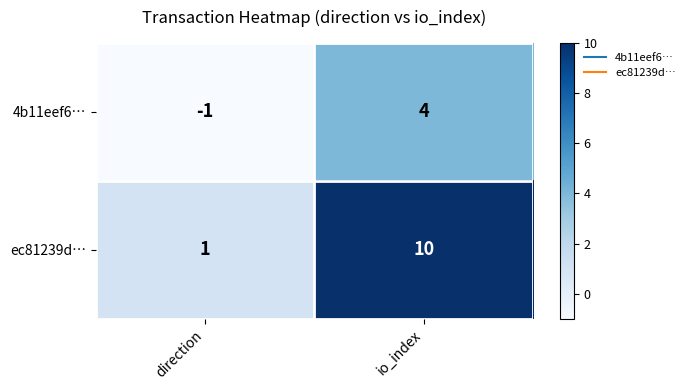

Is it true that 4b11eef6… equals 4 at io_index?

True